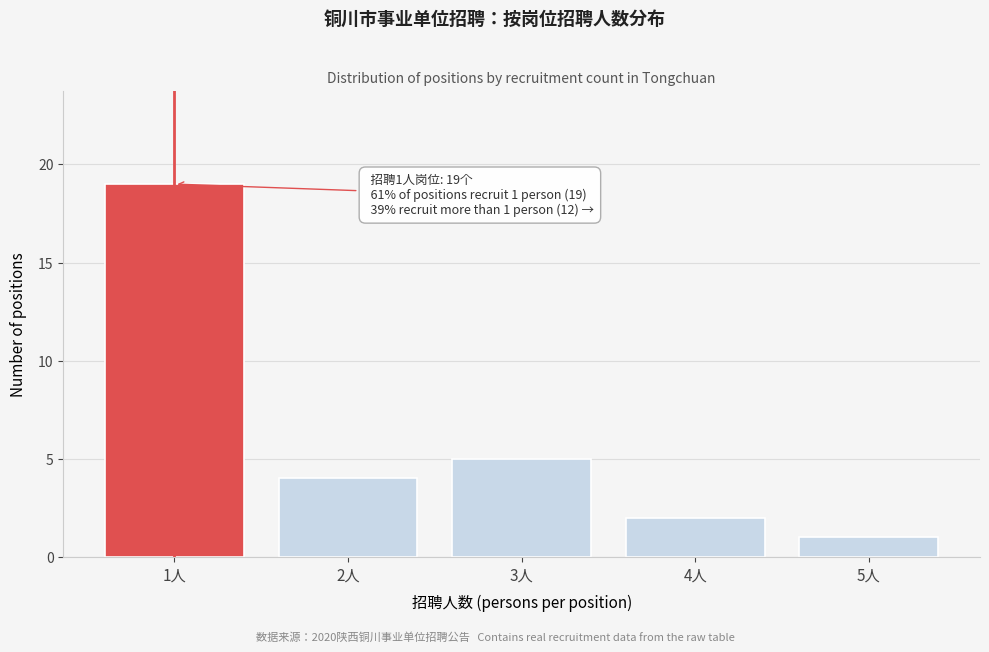

Reading right to left, list all the values displayed in this chart.

5人=1	4人=2	3人=5	2人=4	1人=19